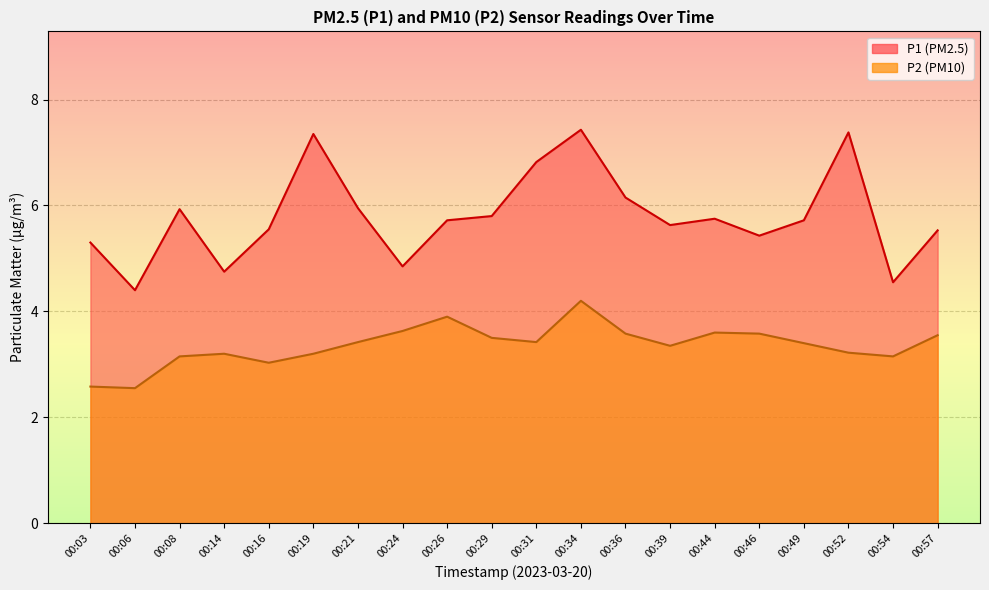

What is the approximate value of P1 at 00:49?

5.7